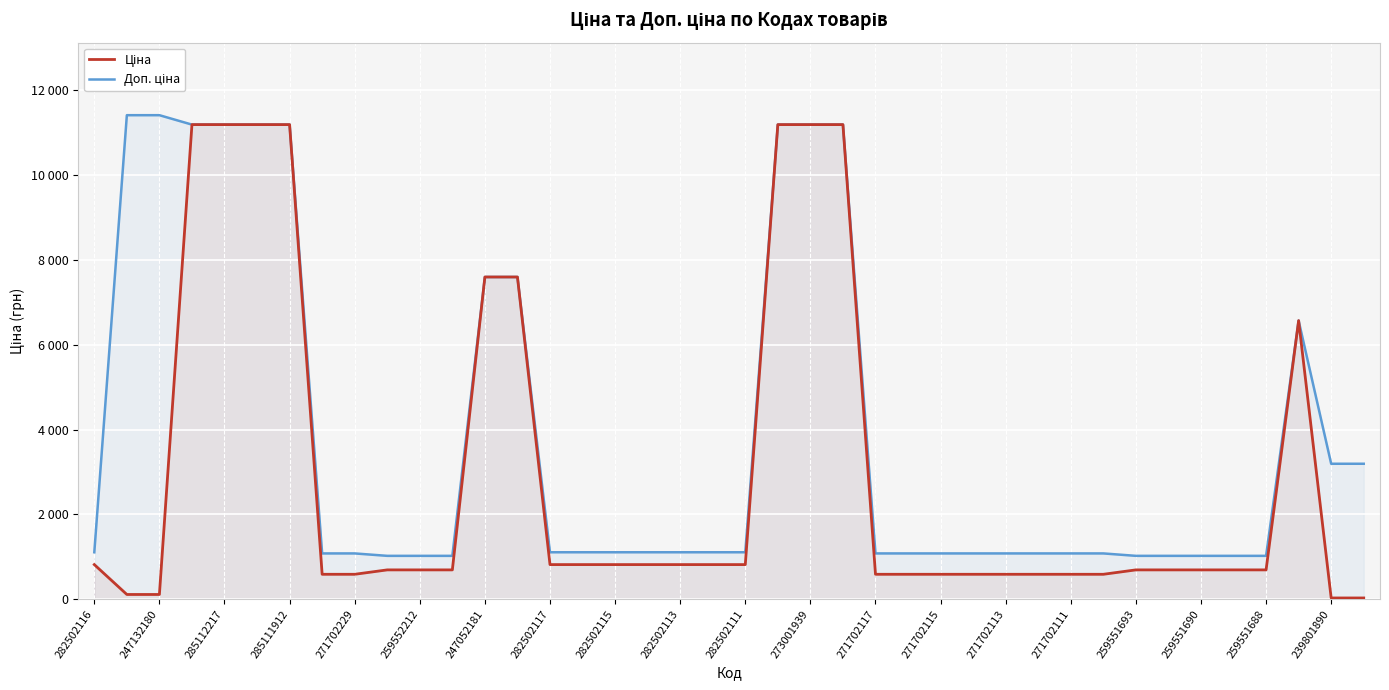

Does the chart display data point markers on the line(s)?

No